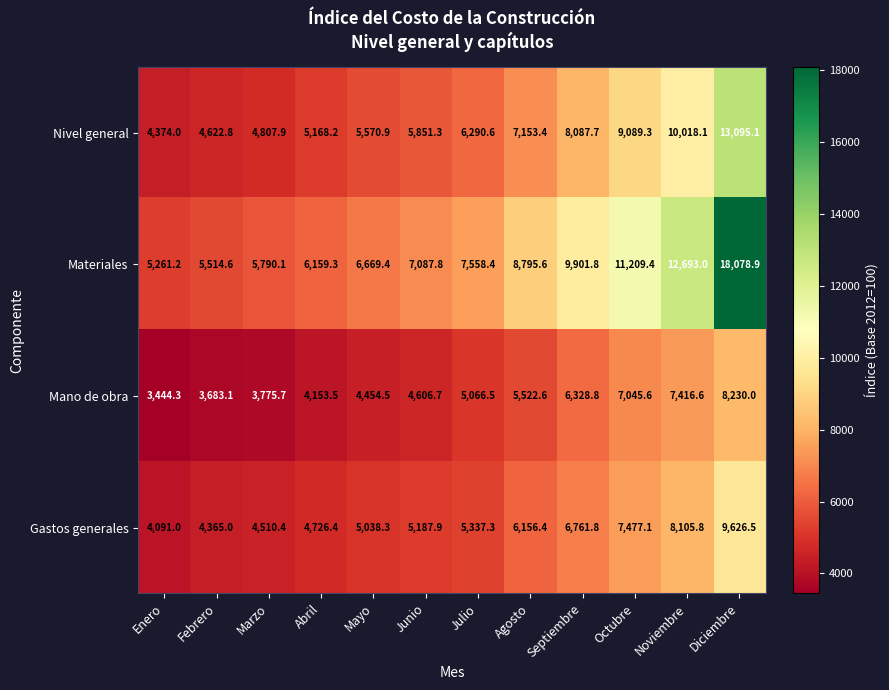

Rank the series at Noviembre from lowest to highest value.

Mano de obra, Gastos generales, Nivel general, Materiales